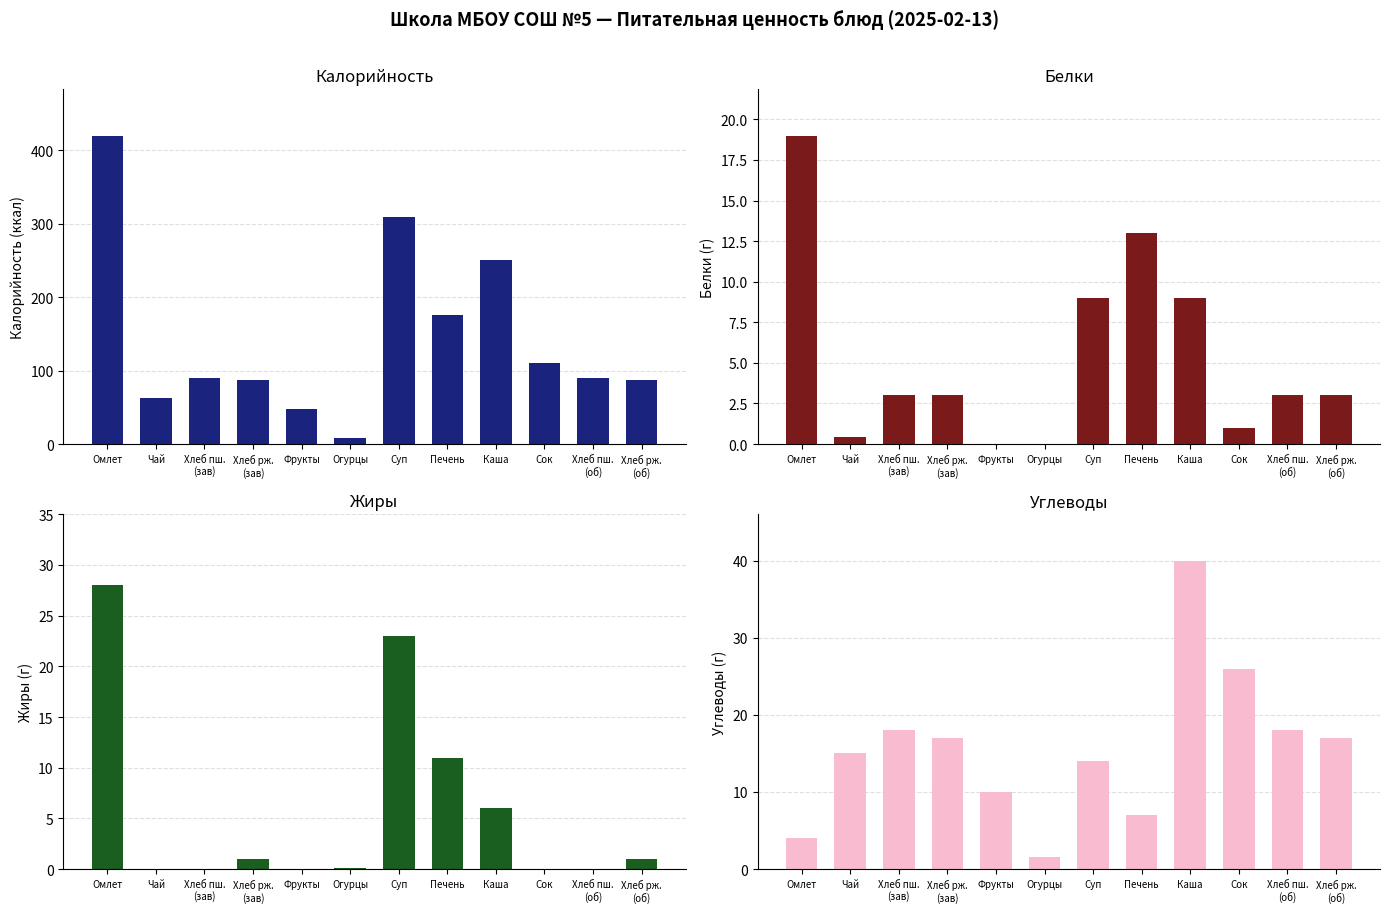

What are all the series names shown in the legend?

Калорийность, Белки, Жиры, Углеводы